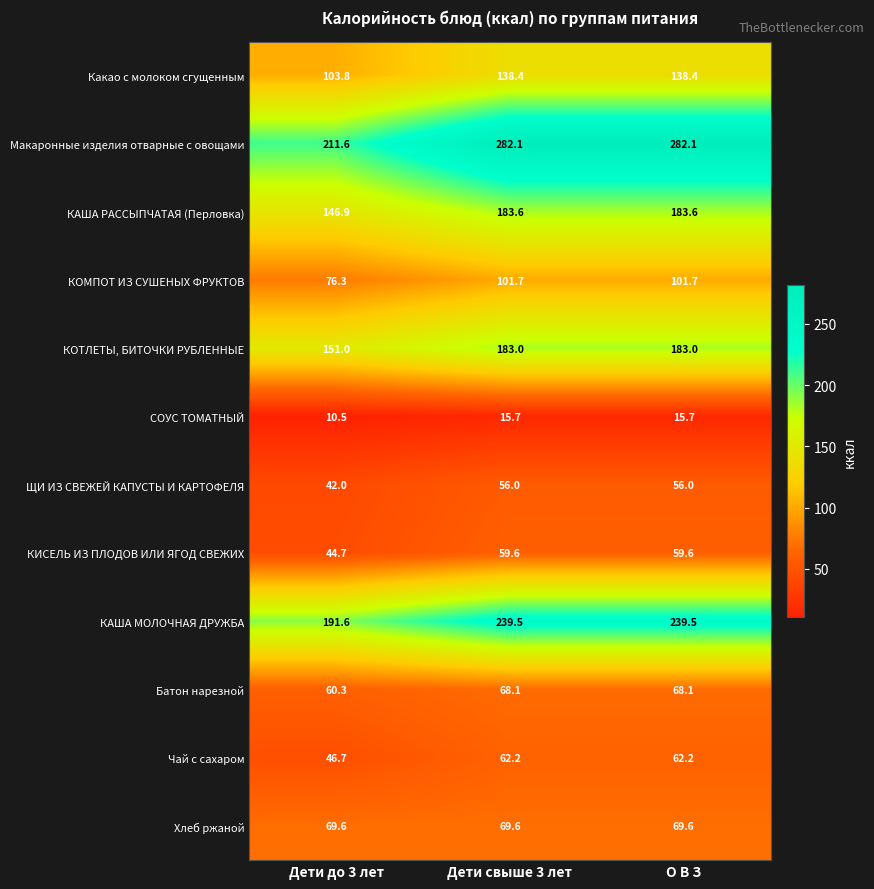

How many series are shown in this chart?

12